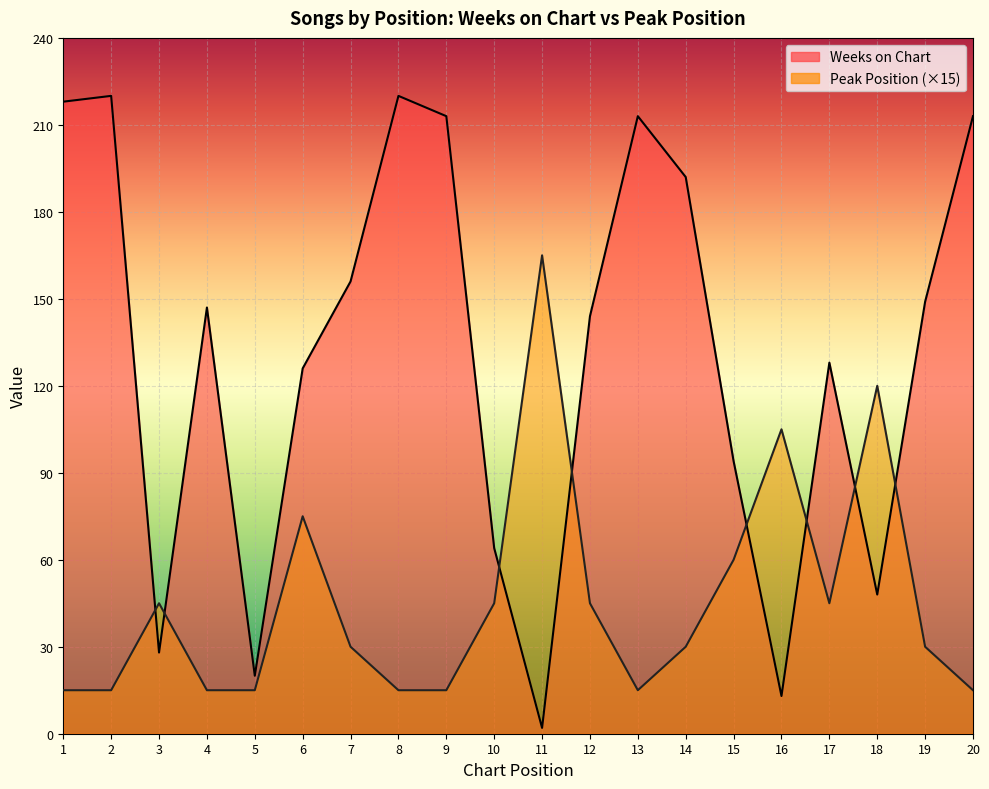

What is the average value of the Peak Position series?

46